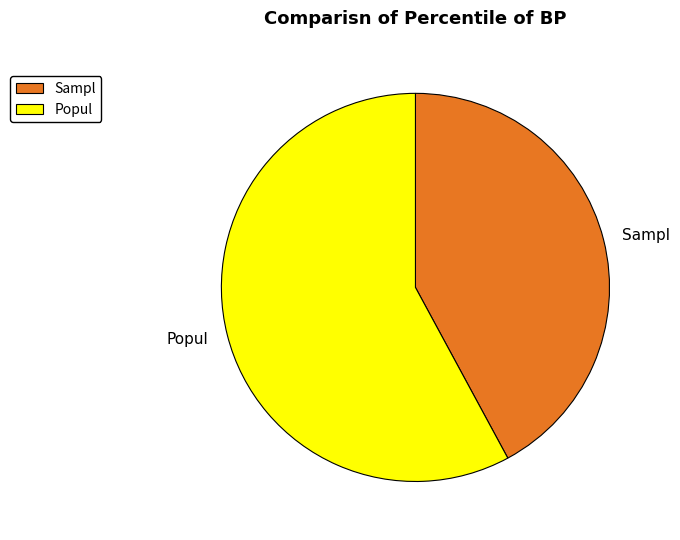

Which category has the smallest portion of the pie?

Sampl